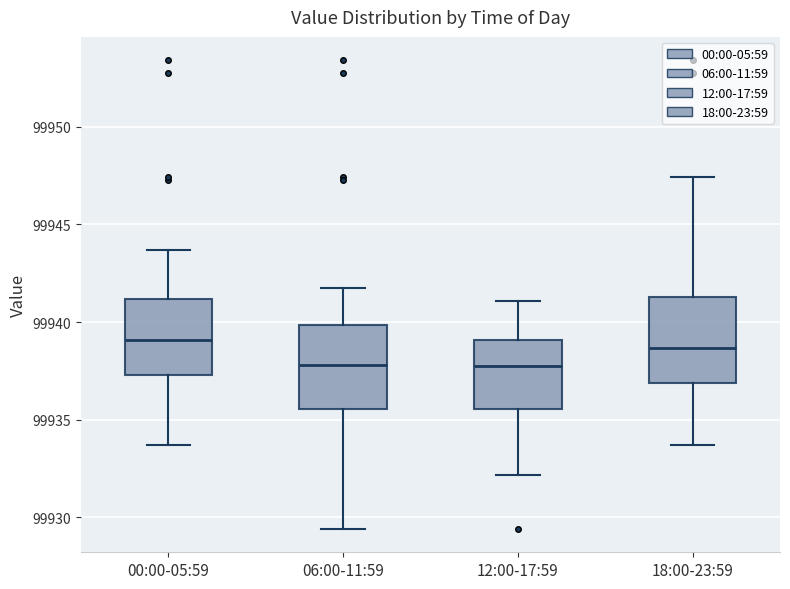

Reading left to right, transcribe this box plot: for each box, give where its median line is, the range the box spans, and where its two whiskers end, as read against the y-axis. The values are not printed on the chart, so give them approximately, as read against the axis.

00:00-05:59: median 99939.0, box 99937.5 to 99941.0, whiskers 99933.5 to 99943.5
06:00-11:59: median 99938.0, box 99935.5 to 99940.0, whiskers 99929.5 to 99942.0
12:00-17:59: median 99937.5, box 99935.5 to 99939.0, whiskers 99932.0 to 99941.0
18:00-23:59: median 99938.5, box 99937.0 to 99941.5, whiskers 99933.5 to 99947.5